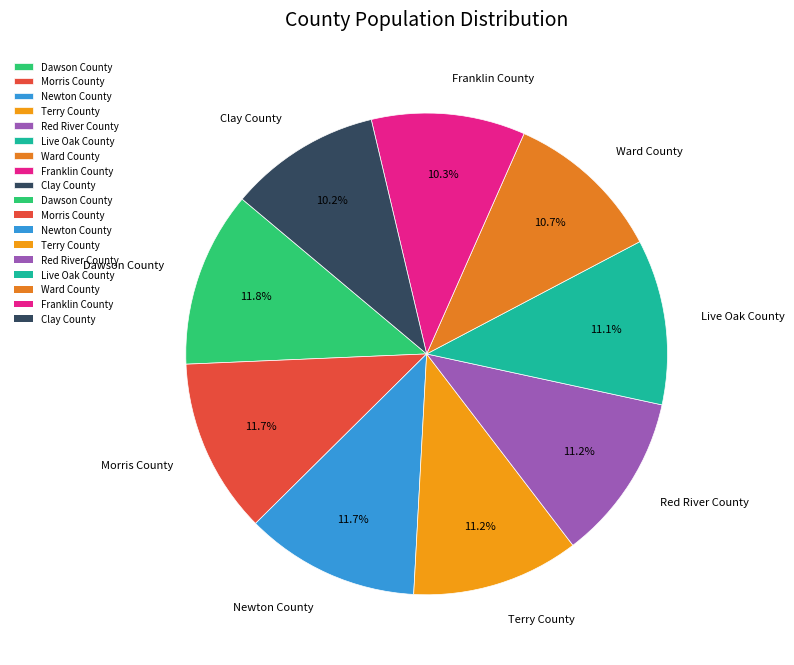

To the nearest percent, what portion does Red River County represent?

11%